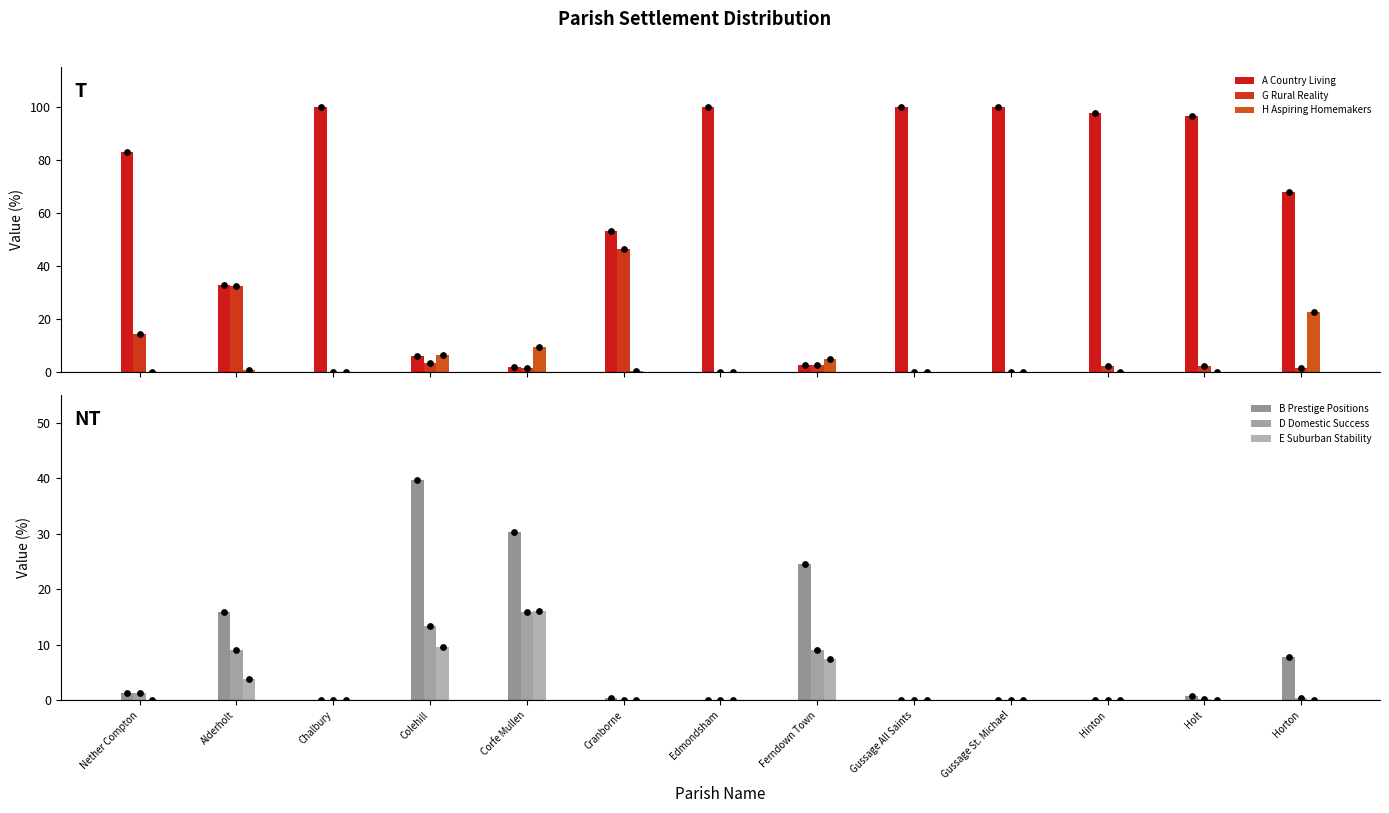

What are all the series names shown in the legend?

A Country Living, G Rural Reality, H Aspiring Homemakers, B Prestige Positions, D Domestic Success, E Suburban Stability